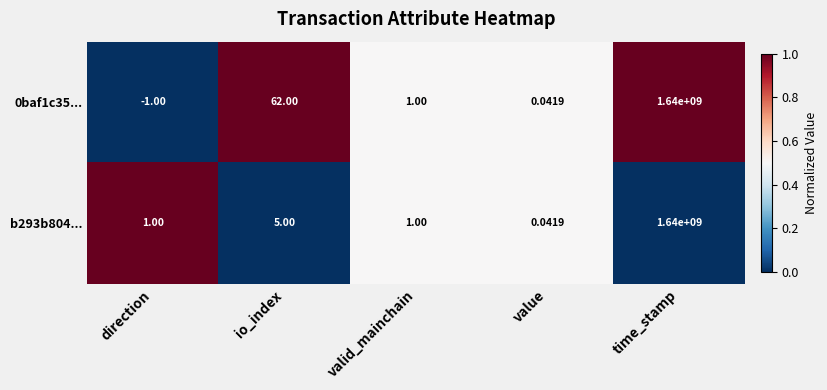

Which label corresponds to the smallest value in the chart?

direction